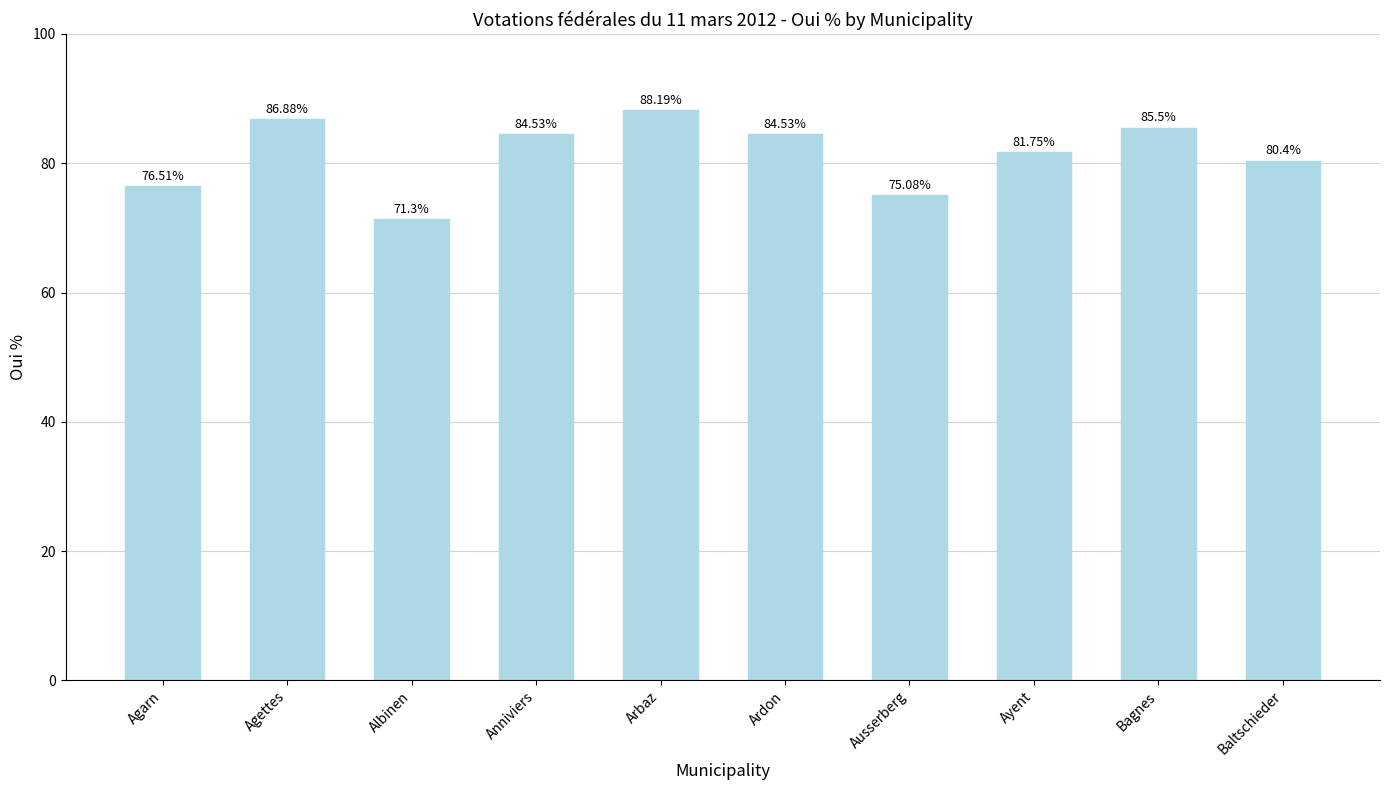

What is the label of the 8th bar from the left?

Ayent